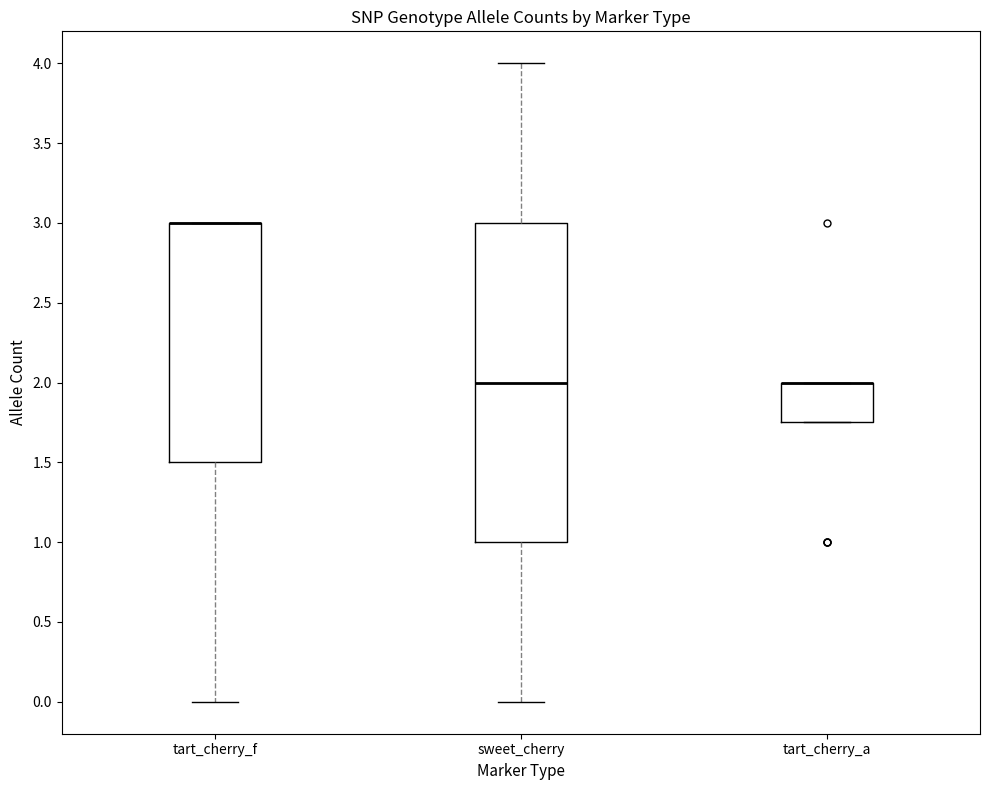

Which box is the tallest, from its lower edge to its upper edge?

sweet_cherry